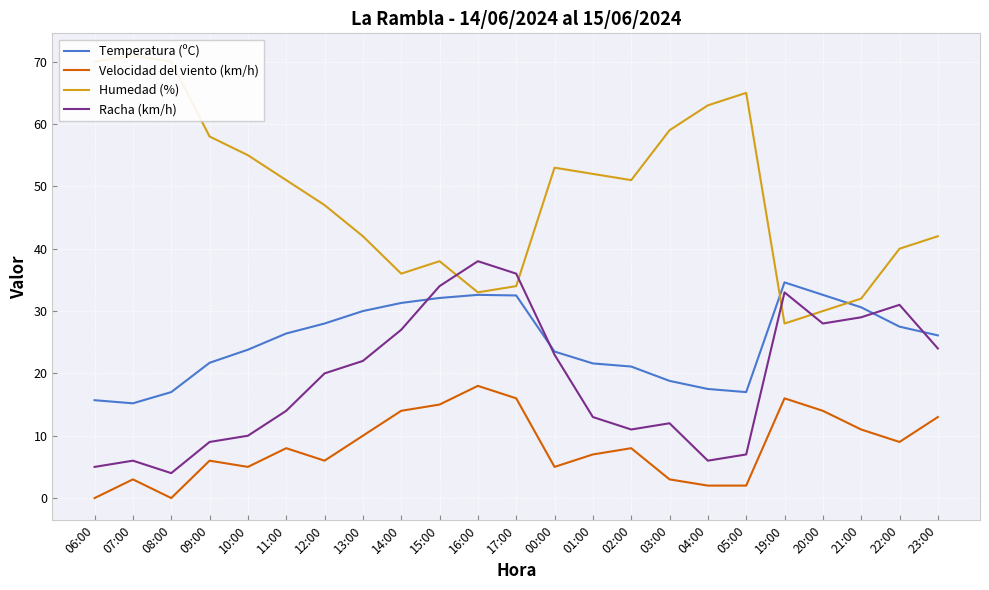

How many times do Temperatura (ºC) and Humedad (%) cross each other?

2